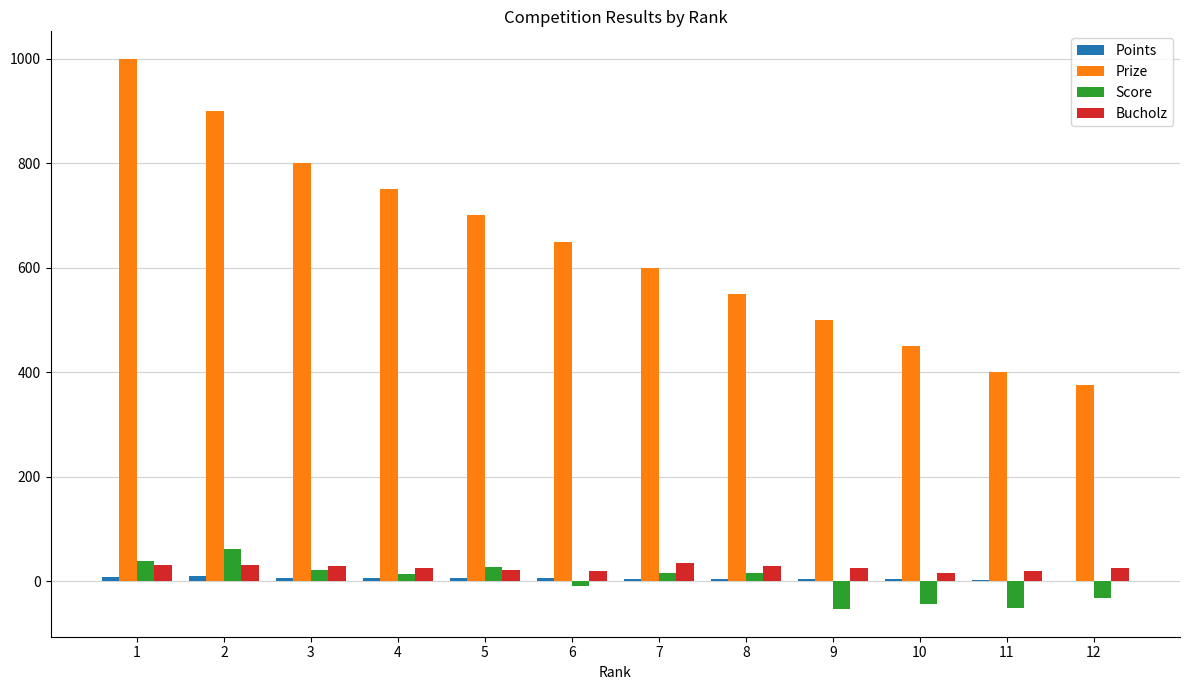

Are the bars grouped side by side (vs. stacked)?

Yes